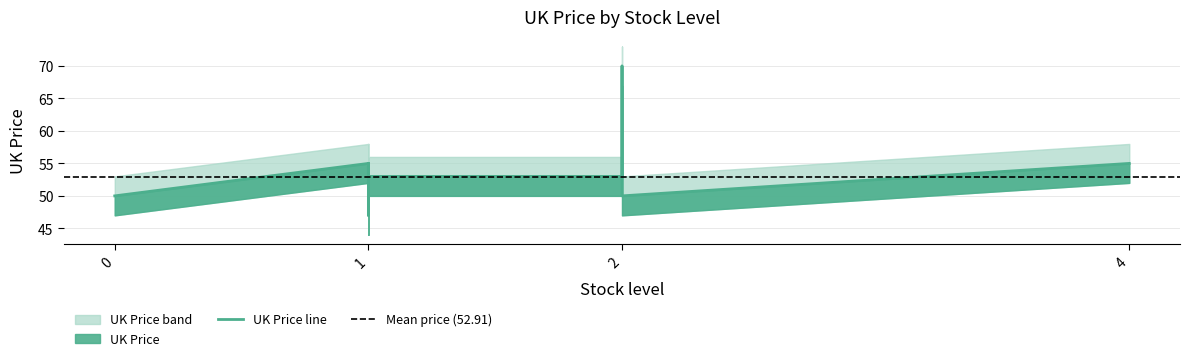

The value of UK Price upper at 1 is 53.0. True or false?

True